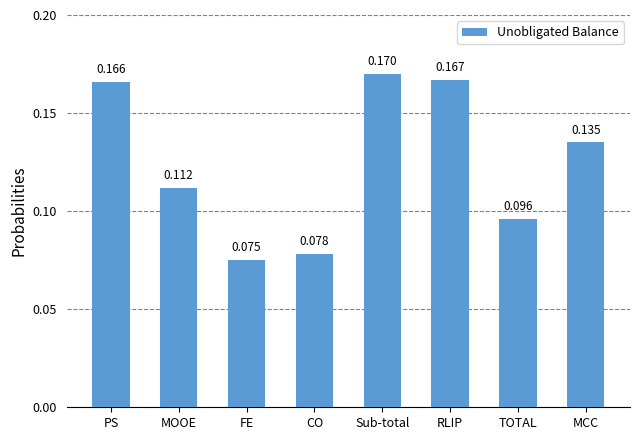

Rank the categories by value from lowest to highest.

FE, CO, TOTAL, MOOE, MCC, PS, RLIP, Sub-total